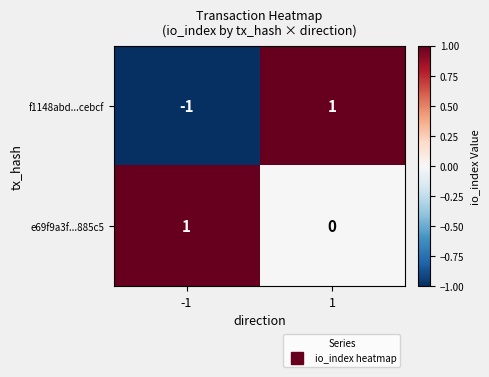

List the series in order of their overall mean, highest first.

e69f9a3f...885c5, f1148abd...cebcf